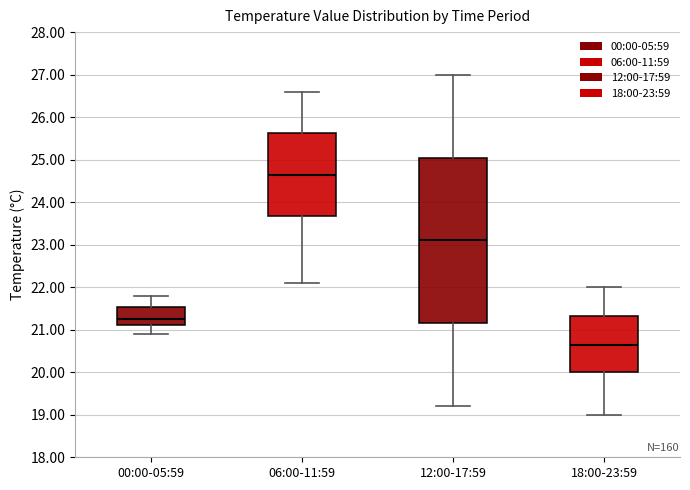

Reading left to right, read every box against the y-axis: the position of its median line, the range the box covers, and the ends of its whiskers. The values are not printed on the chart, so give them approximately, as read against the axis.

00:00-05:59: median 21.3, box 21.1 to 21.5, whiskers 20.9 to 21.8
06:00-11:59: median 24.7, box 23.7 to 25.6, whiskers 22.1 to 26.6
12:00-17:59: median 23.1, box 21.2 to 25.1, whiskers 19.2 to 27.0
18:00-23:59: median 20.7, box 20.0 to 21.3, whiskers 19.0 to 22.0